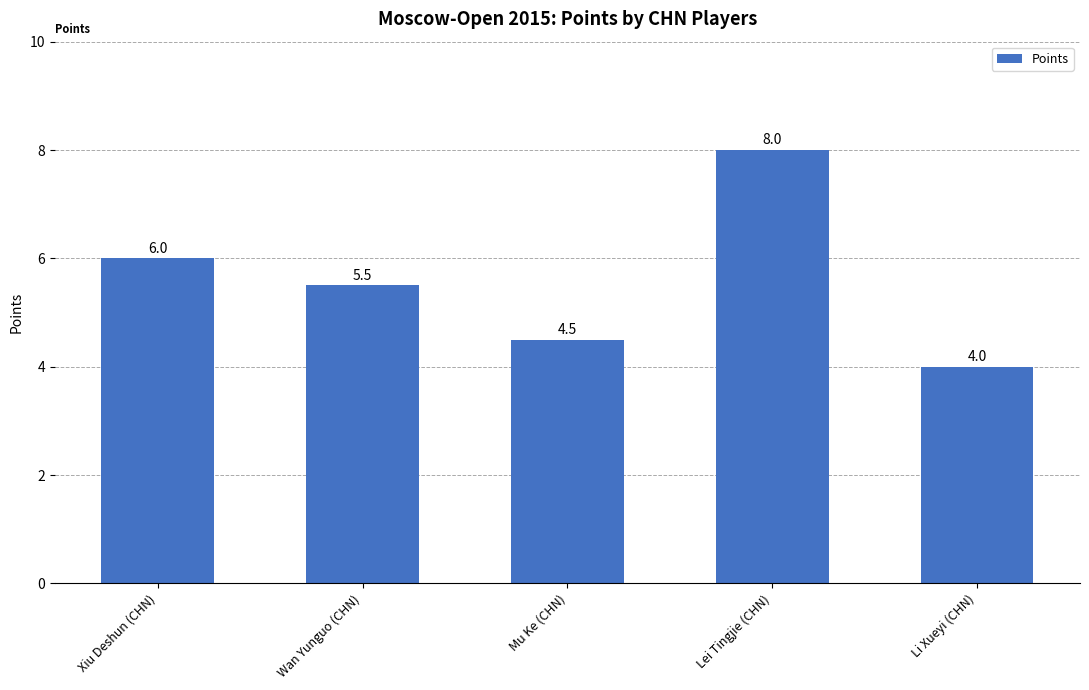

At which label is the value closest to 6?

Xiu Deshun (CHN)